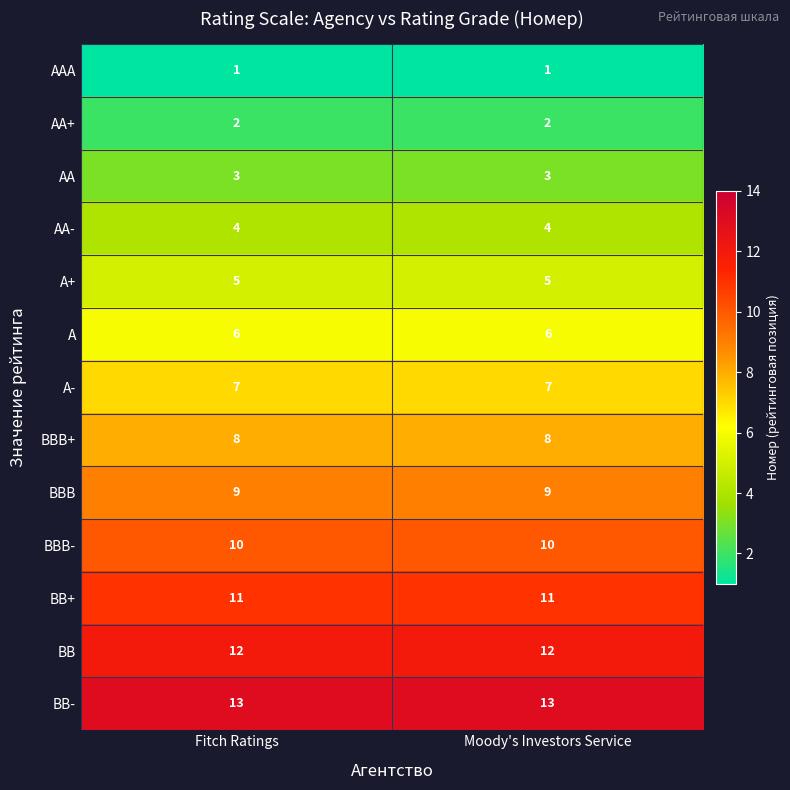

Reading left to right, what are all the values shown in this chart?

AAA: Fitch Ratings=1	Moody's Investors Service=1
AA+: Fitch Ratings=2	Moody's Investors Service=2
AA: Fitch Ratings=3	Moody's Investors Service=3
AA-: Fitch Ratings=4	Moody's Investors Service=4
A+: Fitch Ratings=5	Moody's Investors Service=5
A: Fitch Ratings=6	Moody's Investors Service=6
A-: Fitch Ratings=7	Moody's Investors Service=7
BBB+: Fitch Ratings=8	Moody's Investors Service=8
BBB: Fitch Ratings=9	Moody's Investors Service=9
BBB-: Fitch Ratings=10	Moody's Investors Service=10
BB+: Fitch Ratings=11	Moody's Investors Service=11
BB: Fitch Ratings=12	Moody's Investors Service=12
BB-: Fitch Ratings=13	Moody's Investors Service=13